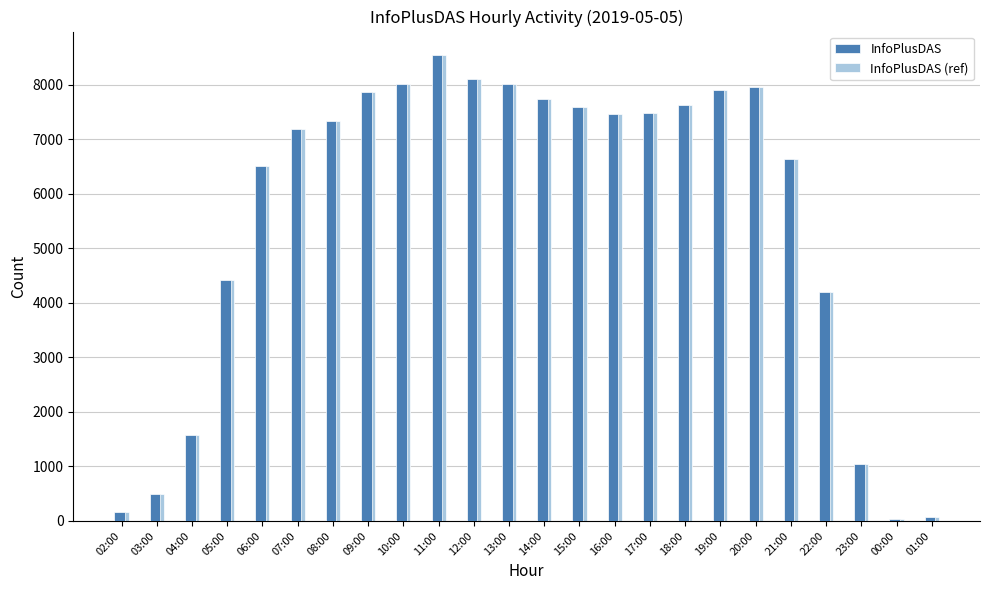

The InfoPlusDAS series shows 10846 at 10:00. True or false?

False